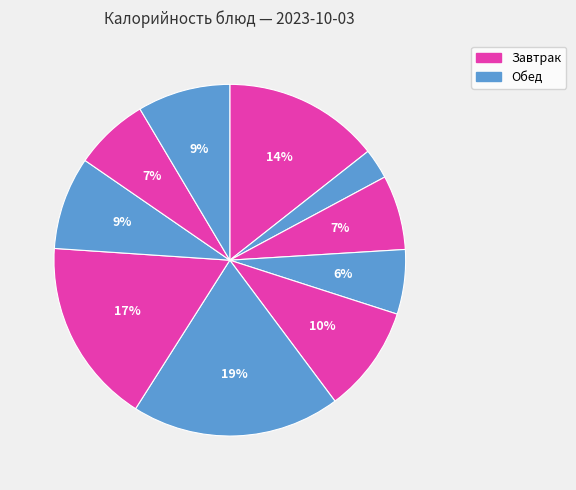

Is there a majority slice in this chart?

No